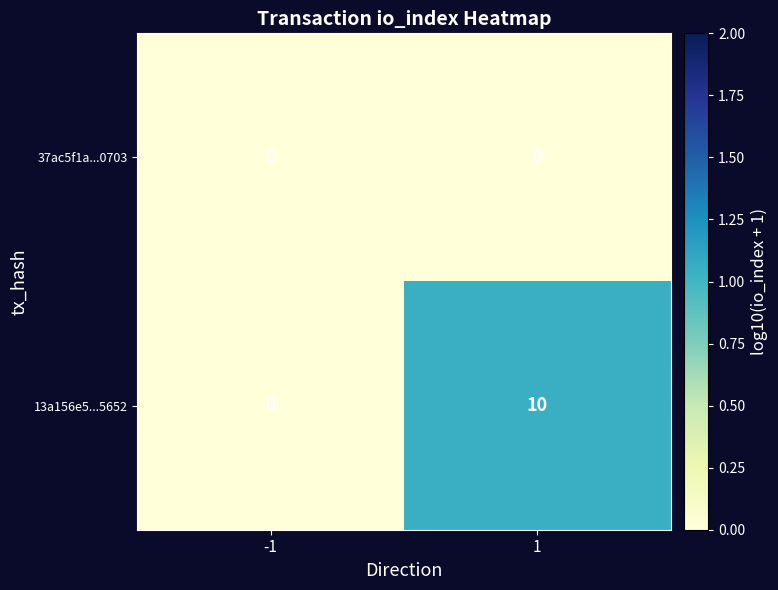

Reading left to right, what are all the values shown in this chart?

37ac5f1a...0703: 0	0
13a156e5...5652: 0	10